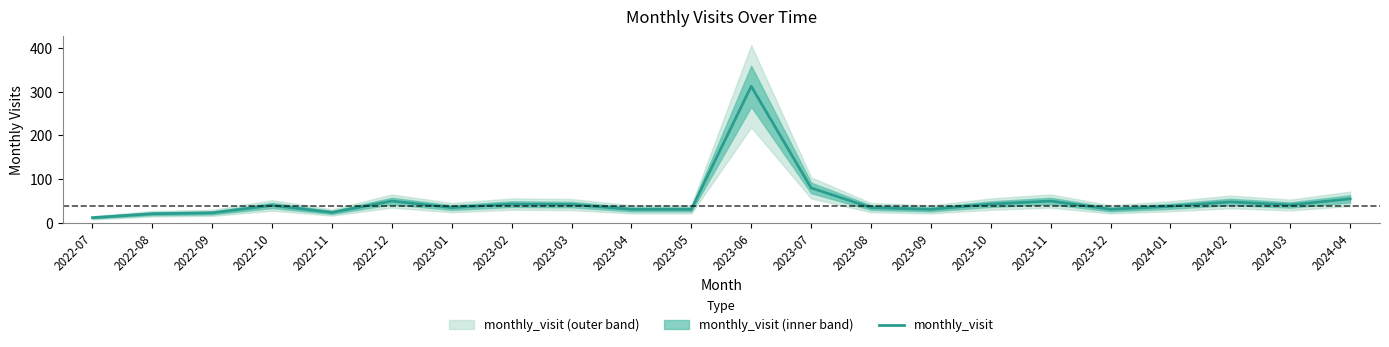

List the labels in order of value, largest first.

2023-06, 2023-07, 2024-04, 2022-12, 2023-11, 2024-02, 2023-02, 2023-10, 2023-03, 2024-03, 2022-10, 2024-01, 2023-01, 2023-08, 2023-04, 2023-05, 2023-09, 2023-12, 2022-11, 2022-09, 2022-08, 2022-07